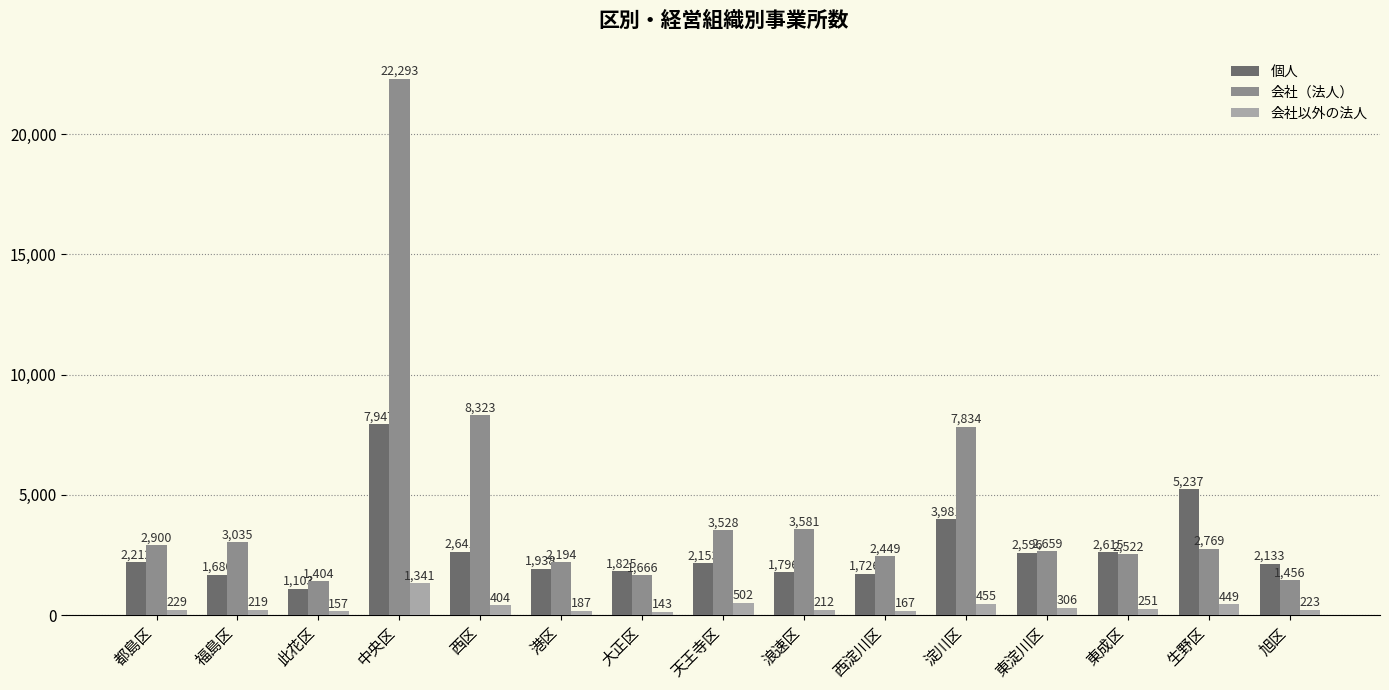

What is the minimum value shown in the chart?

143